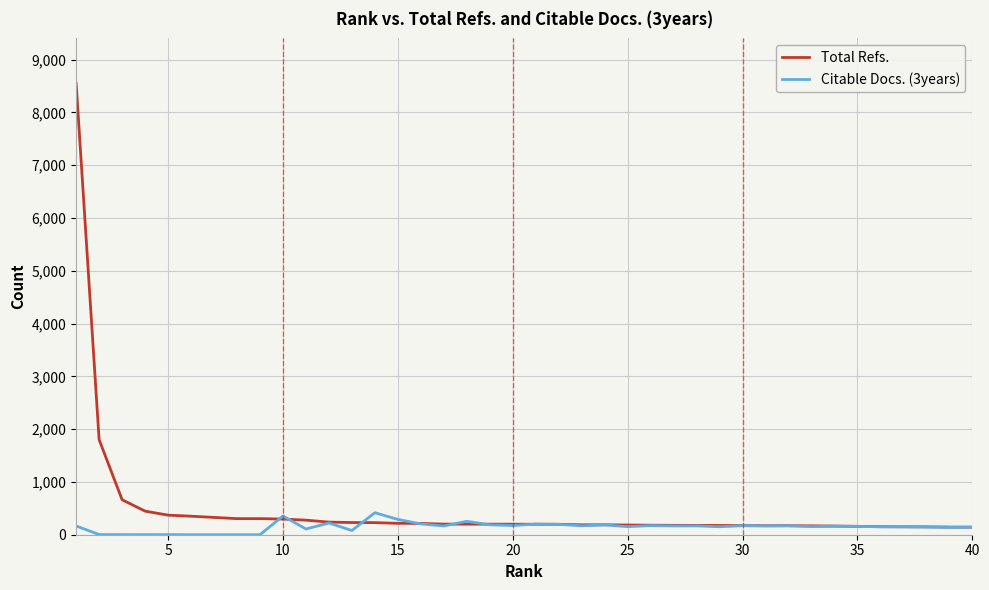

Which series has the largest range (max minus min)?

Total Refs.